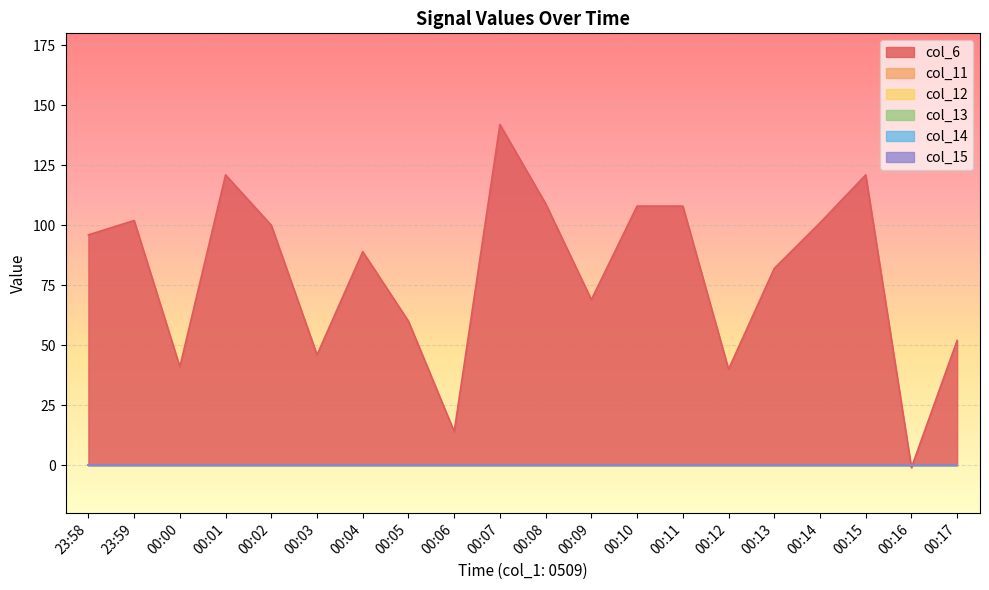

True or false: col_14 and col_13 cross at least once.

False